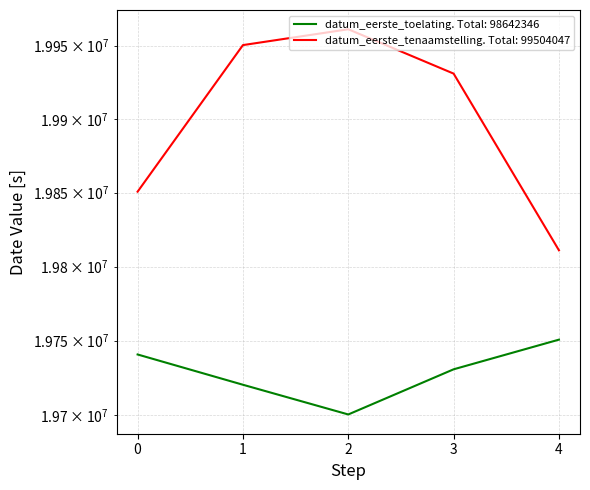

True or false: datum_eerste_tenaamstelling_in_nederland and datum_eerste_toelating cross at least once.

False